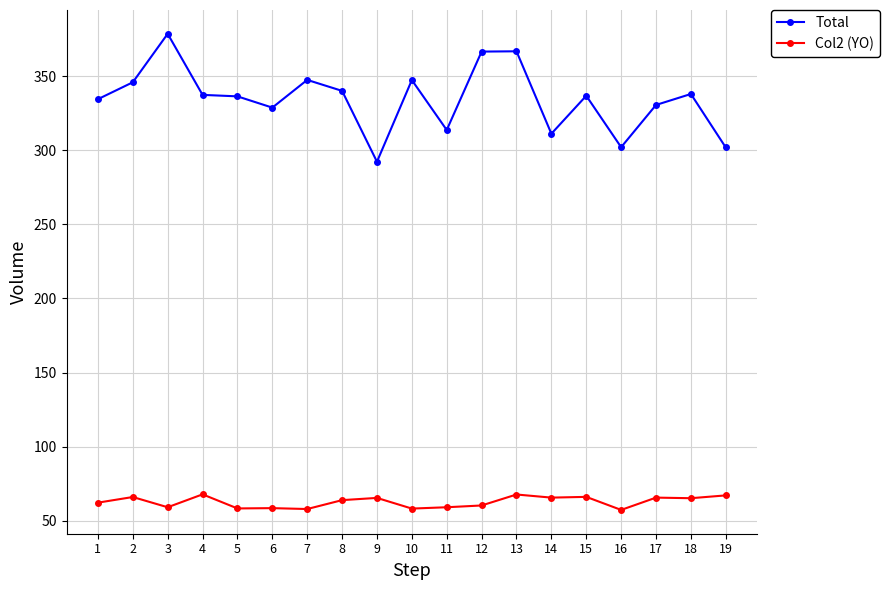

True or false: Total and Col2 (YO) cross at least once.

False